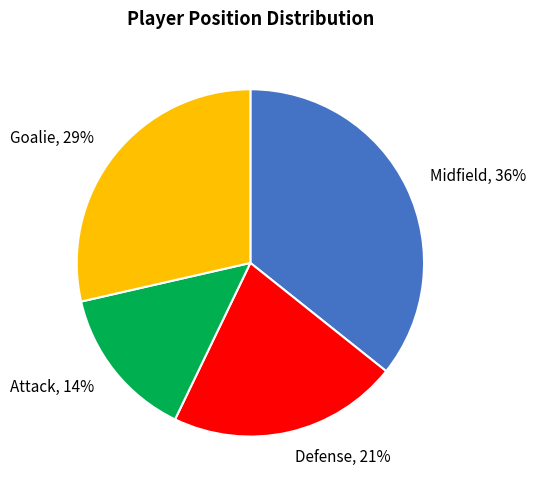

The Attack slice represents 9% of the pie. True or false?

False